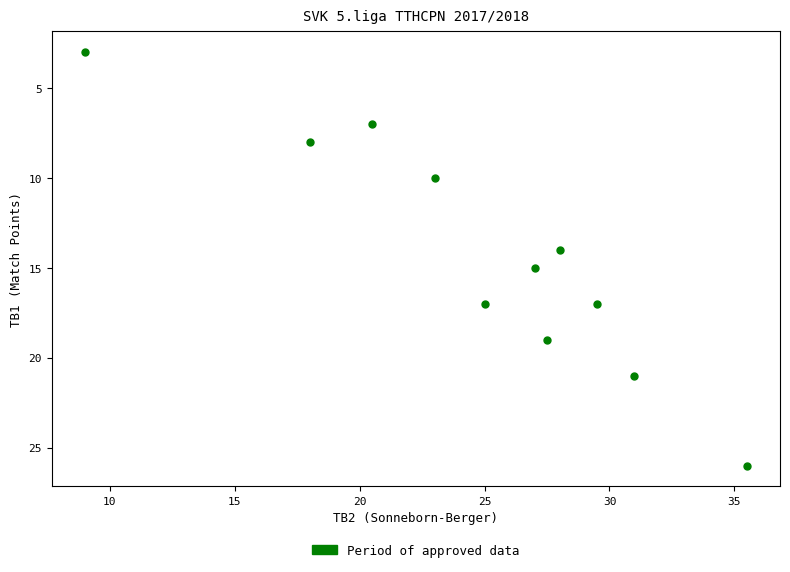

What is the average Y value?

14